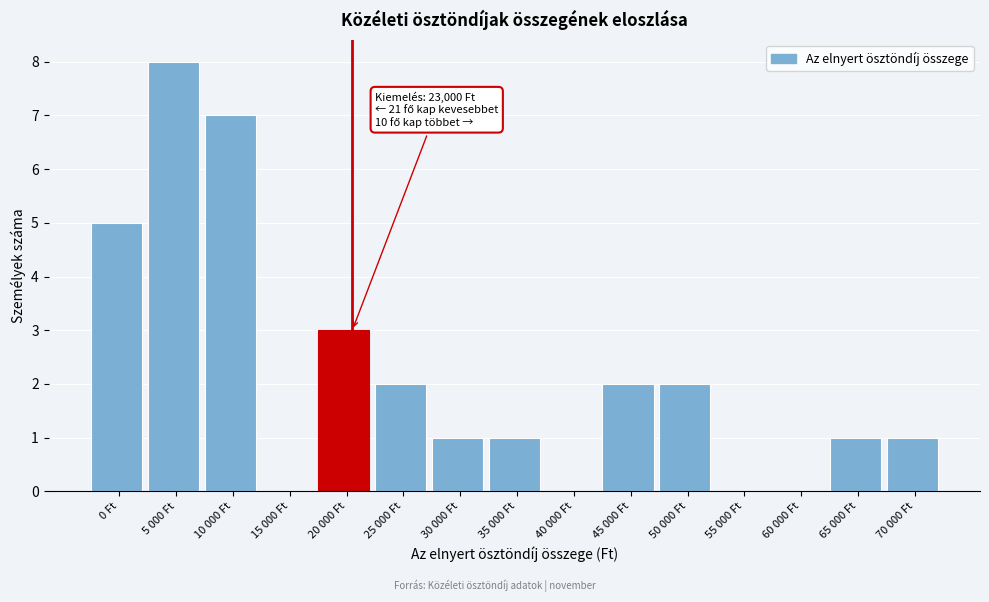

Reading right to left, list all the values displayed in this chart.

70 000 Ft=1	65 000 Ft=1	60 000 Ft=0	55 000 Ft=0	50 000 Ft=2	45 000 Ft=2	40 000 Ft=0	35 000 Ft=1	30 000 Ft=1	25 000 Ft=2	20 000 Ft=3	15 000 Ft=0	10 000 Ft=7	5 000 Ft=8	0 Ft=5